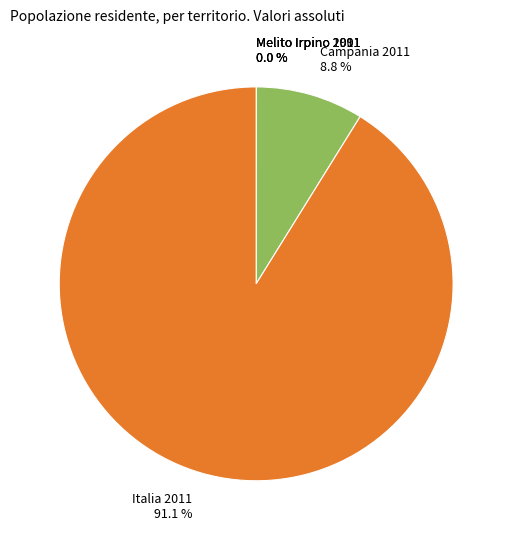

What portion of the pie excludes Campania 2011 8.8 %?

91.2%